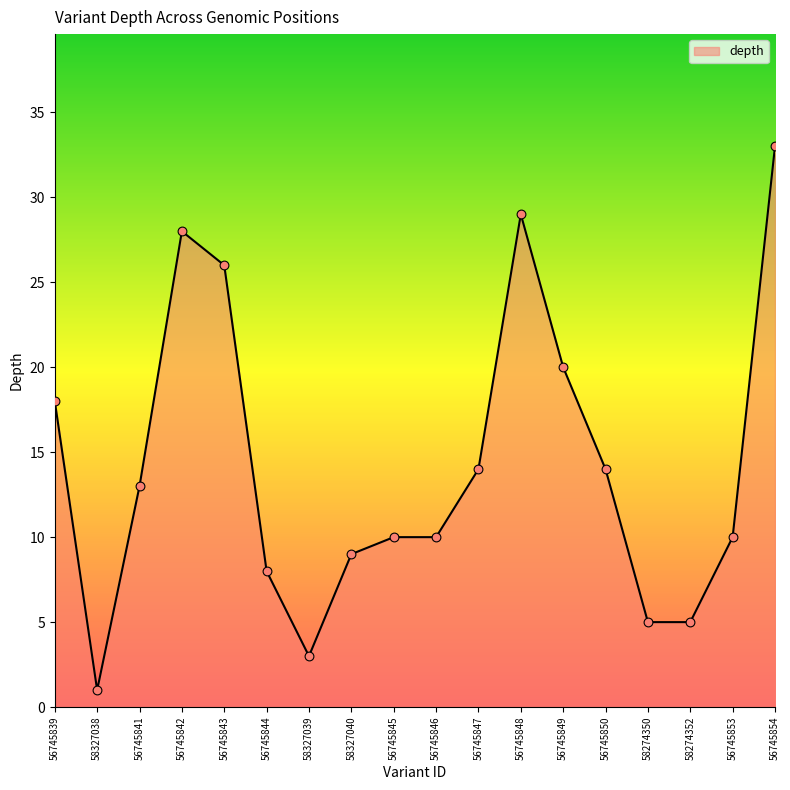

What is the ratio of the value at 58274350 to the value at 58327038?

5.0